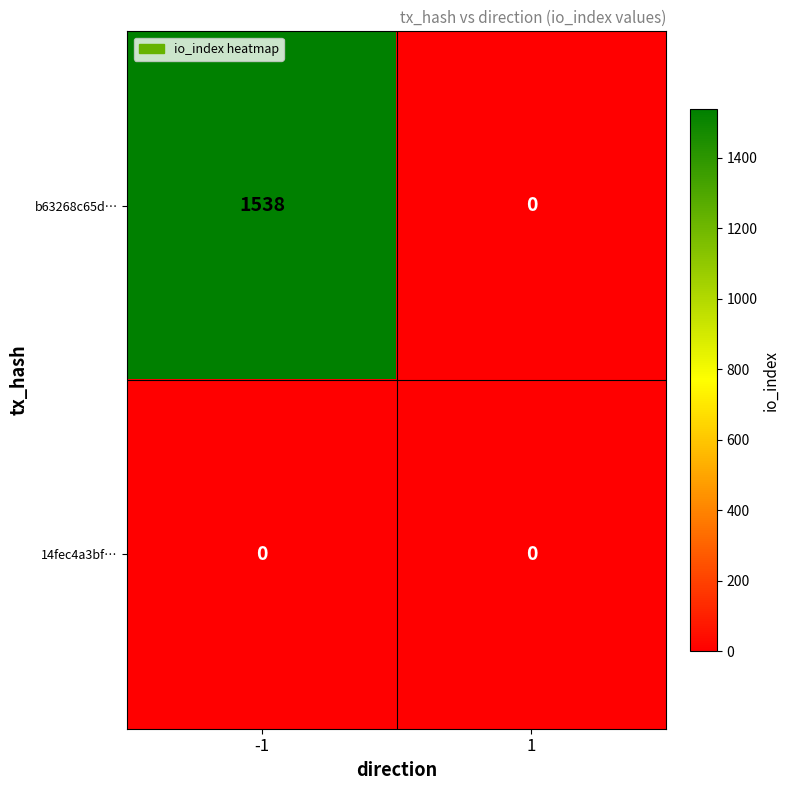

At how many categories does at least one series exceed 1247?

1